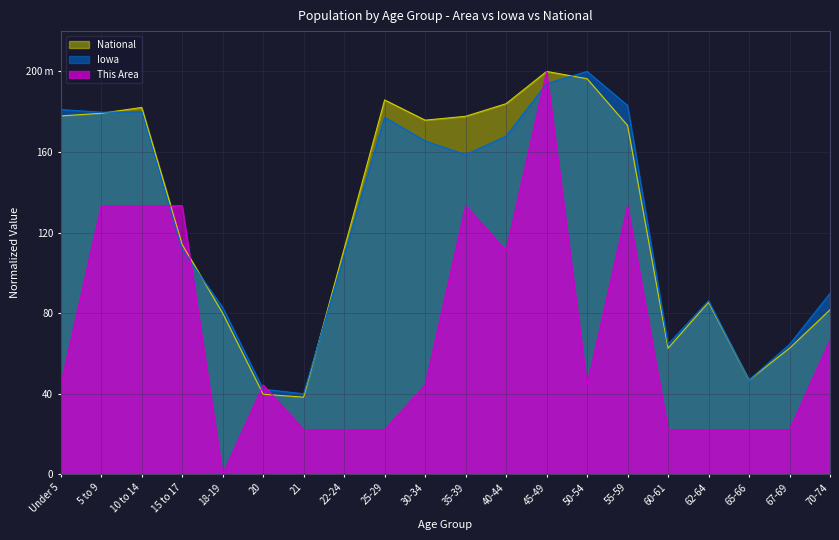

Which category has the lowest value in the National series?

21